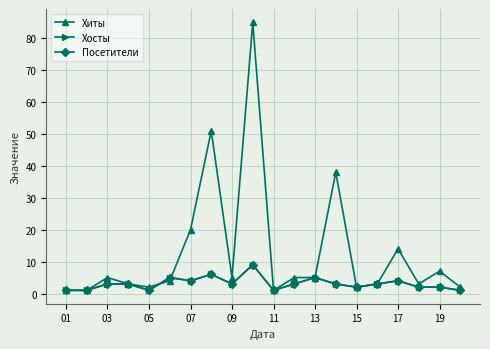

Reading left to right, what are all the values shown in this chart?

Хиты: 1	1	5	3	2	4	20	51	5	85	1	5	5	38	2	3	14	3	7	2
Хосты: 1	1	3	3	1	5	4	6	3	9	1	3	5	3	2	3	4	2	2	1
Посетители: 1	1	3	3	1	5	4	6	3	9	1	3	5	3	2	3	4	2	2	1